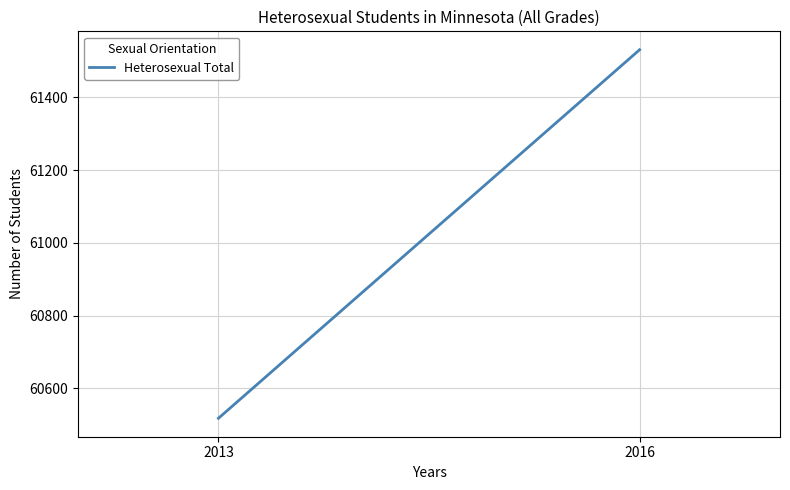

True or false: the data shows 61531 at 2016.

True